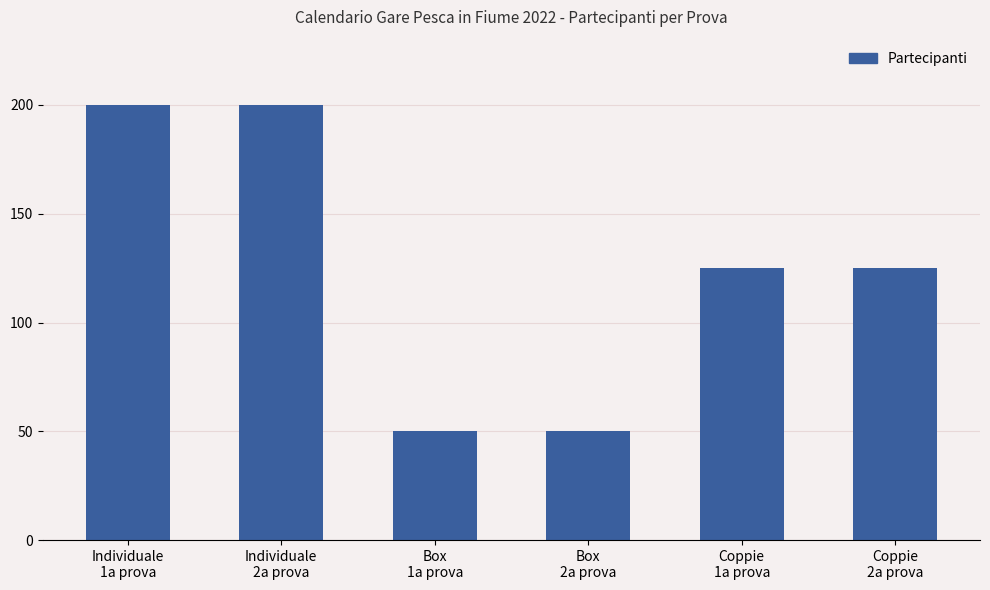

What is the label of the 6th bar from the left?

Coppie
2a prova